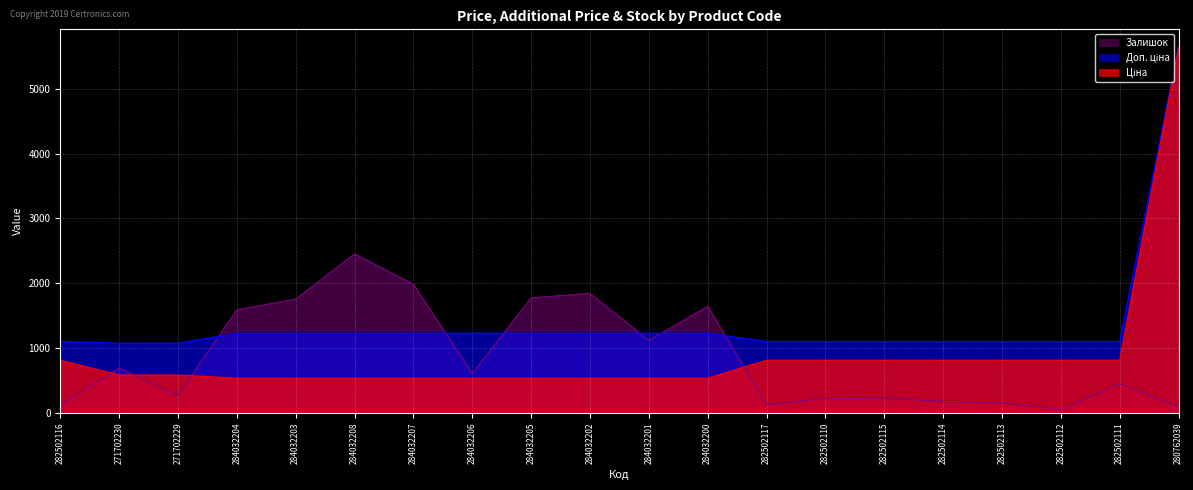

What is the minimum value for Ціна?

535.4